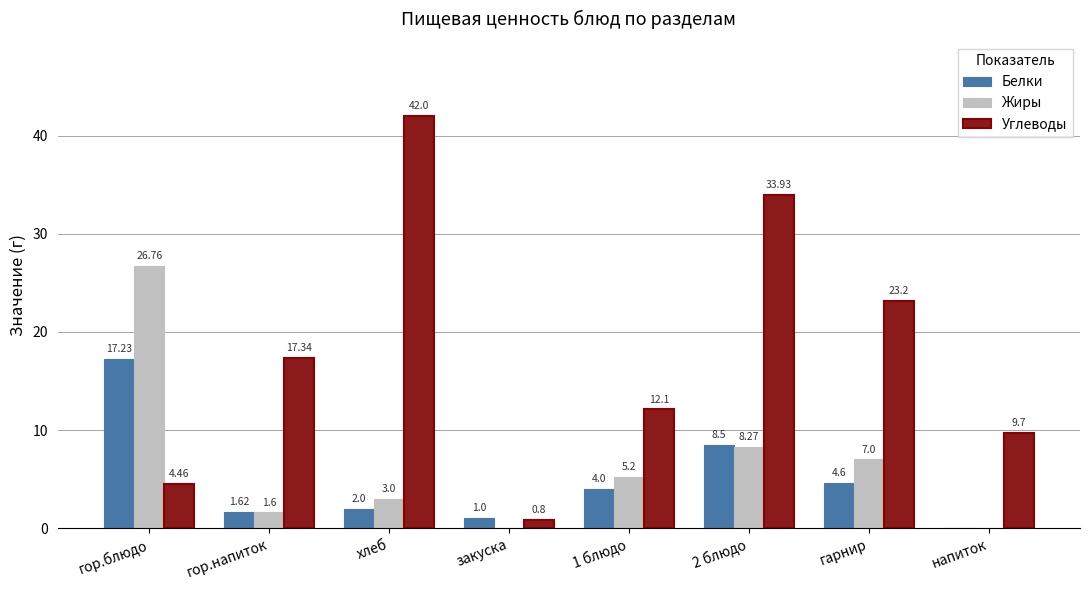

What are all the series names shown in the legend?

Белки, Жиры, Углеводы